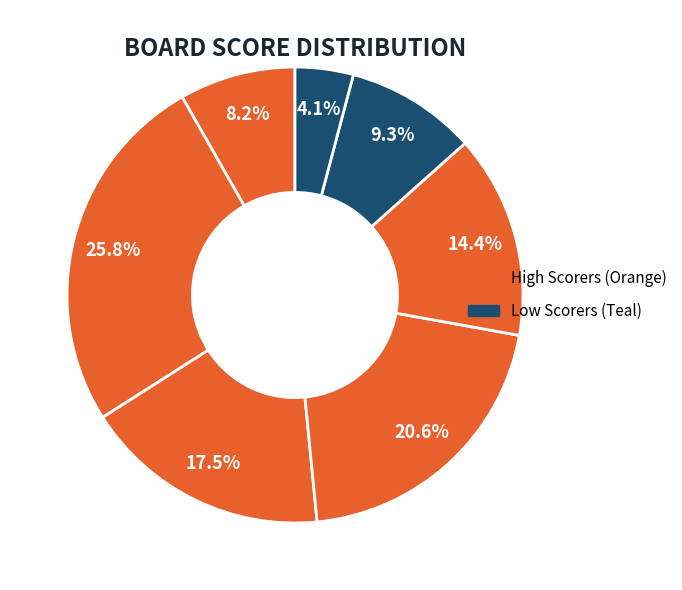

How many segments does this pie chart have?

7